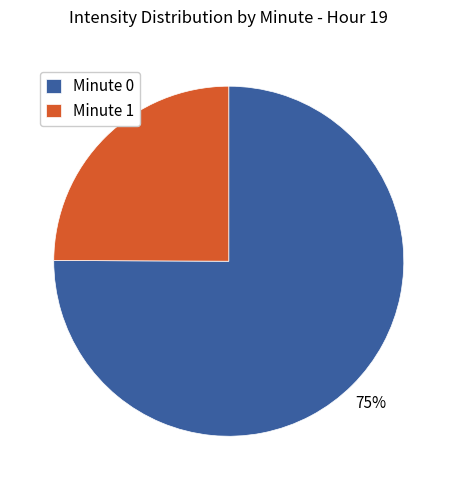

True or false: Minute 1 accounts for 25% of the total.

True